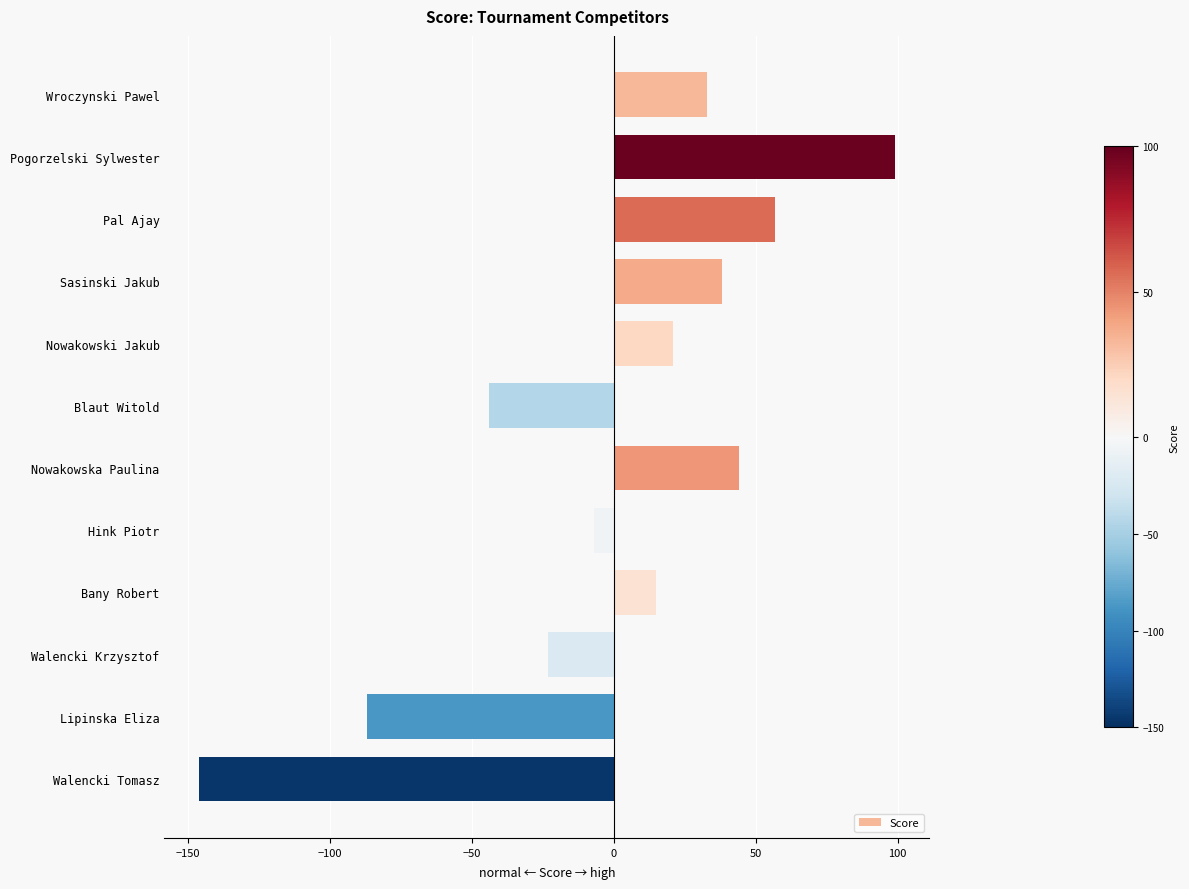

List the labels in order of value, smallest first.

Walencki Tomasz, Lipinska Eliza, Blaut Witold, Walencki Krzysztof, Hink Piotr, Bany Robert, Nowakowski Jakub, Wroczynski Pawel, Sasinski Jakub, Nowakowska Paulina, Pal Ajay, Pogorzelski Sylwester